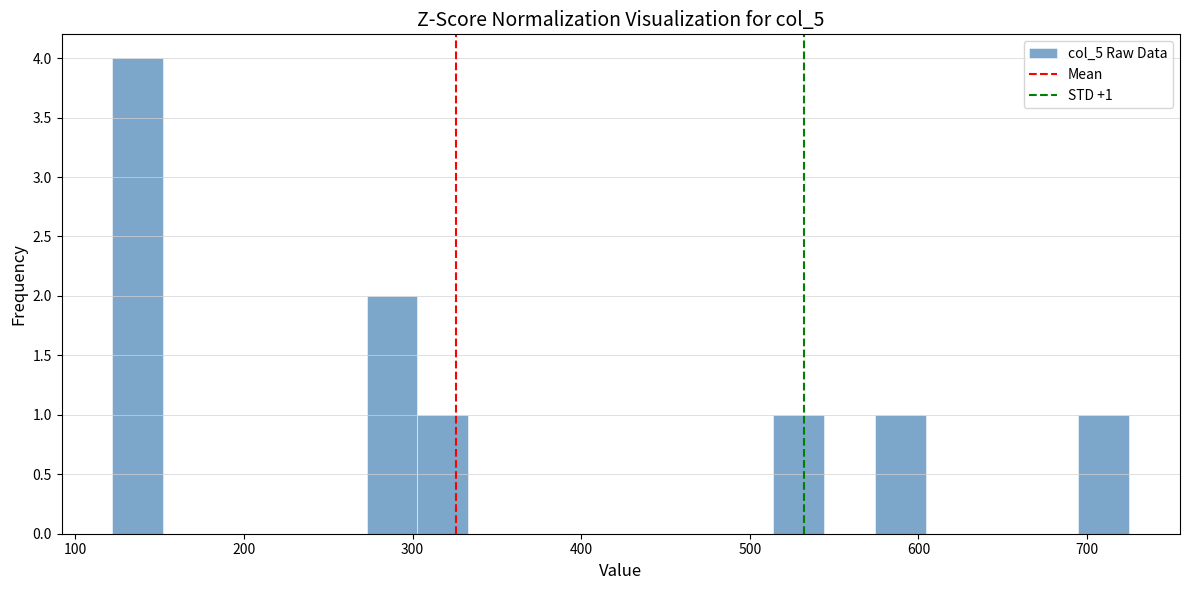

Read against the x-axis, roughly where is the centre of the tallest bar?

140